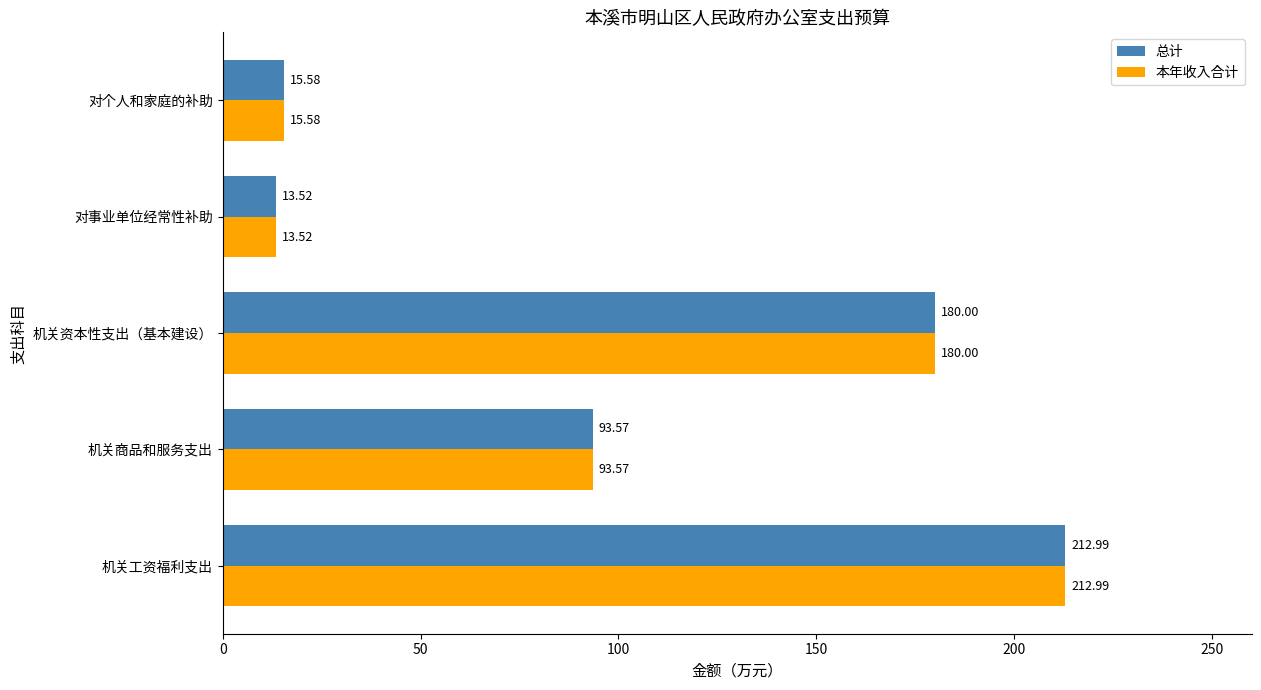

At which category is the sum across all series the highest?

机关工资福利支出